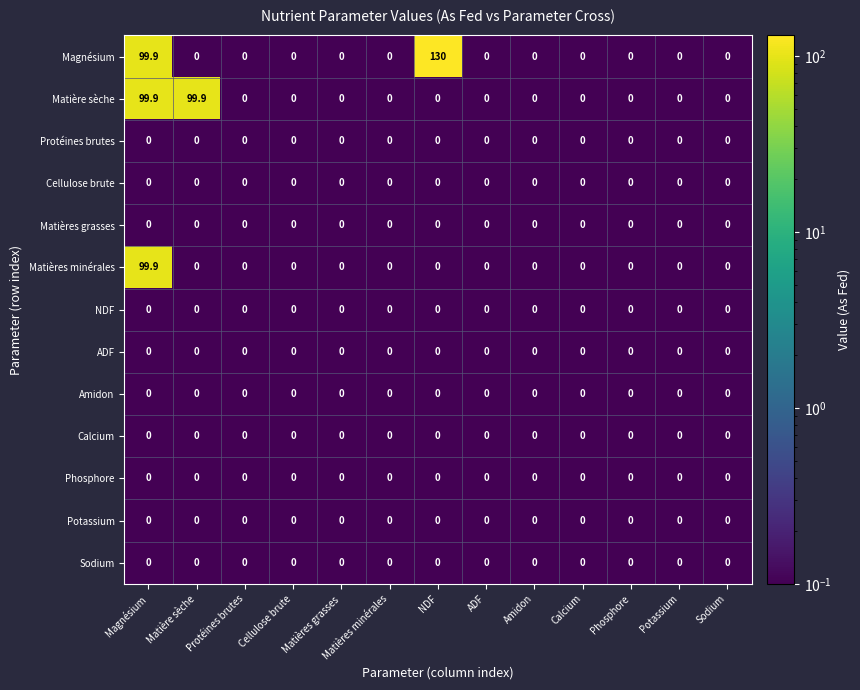

What is the total value across all series at Potassium?

0.0